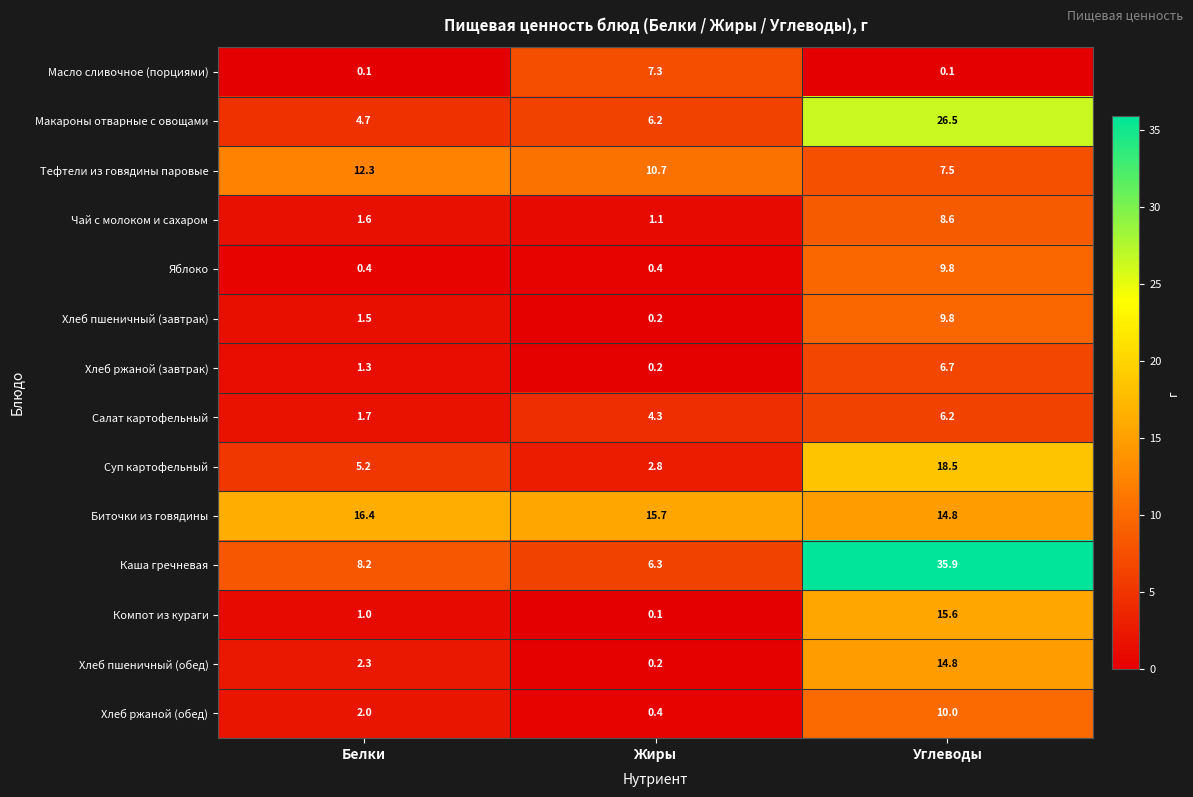

Count the number of categories in the chart.

3